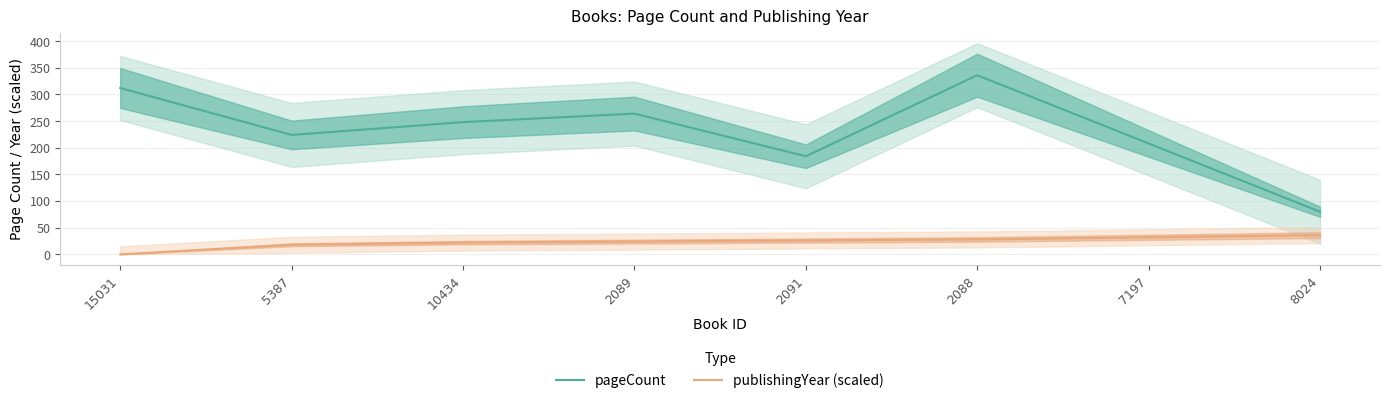

True or false: publishingYear (scaled) has a value of 9 at 5387.

False